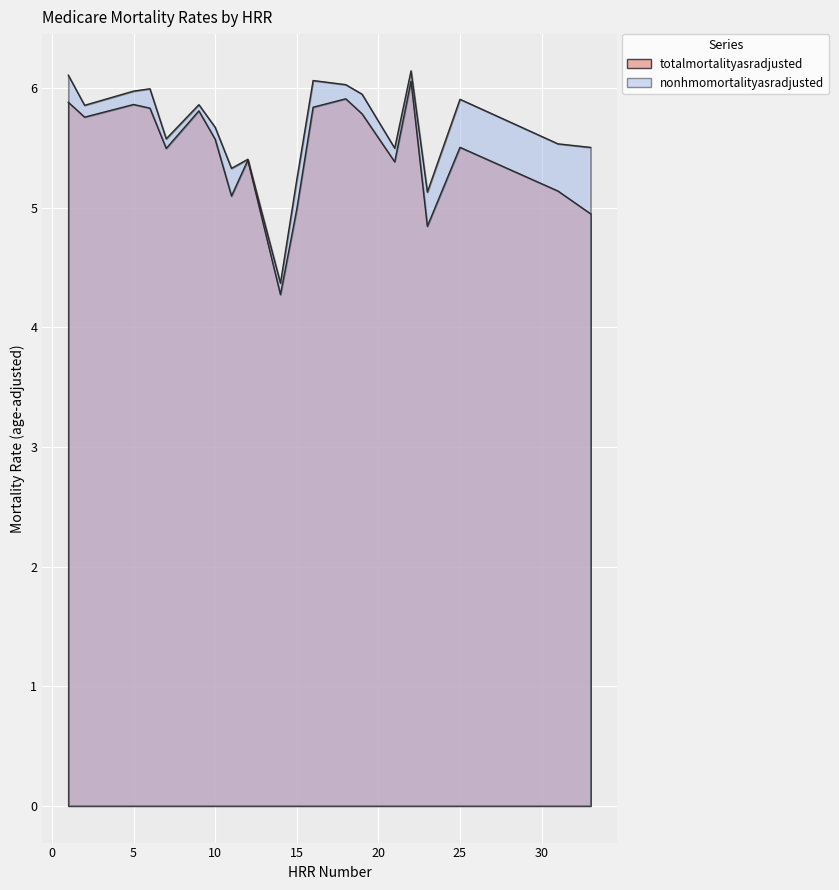

What are all the series names shown in the legend?

totalmortalityasradjusted, nonhmomortalityasradjusted